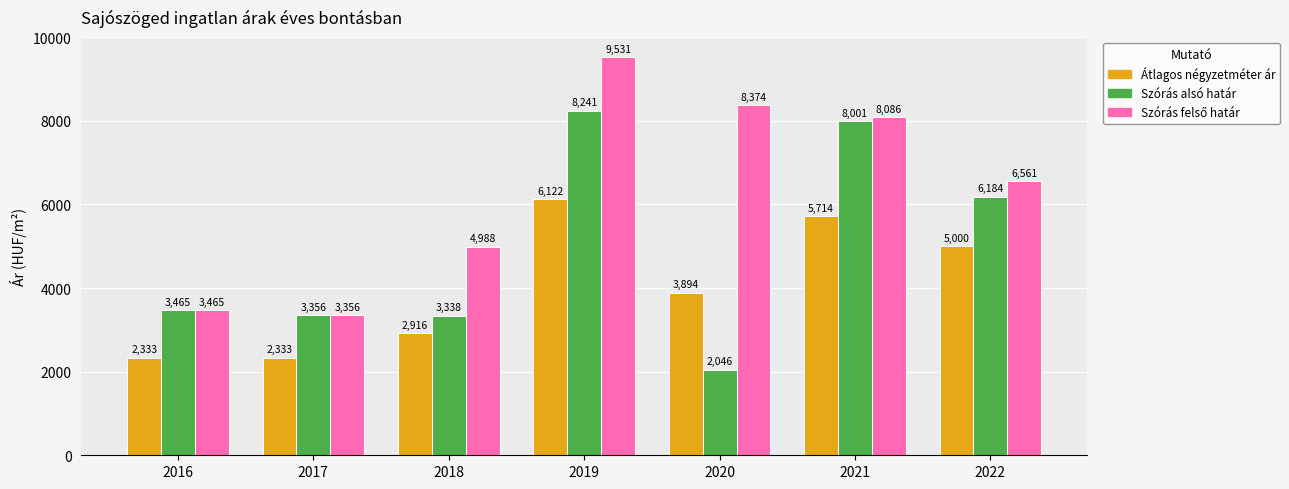

Which label corresponds to the smallest value in the chart?

2020